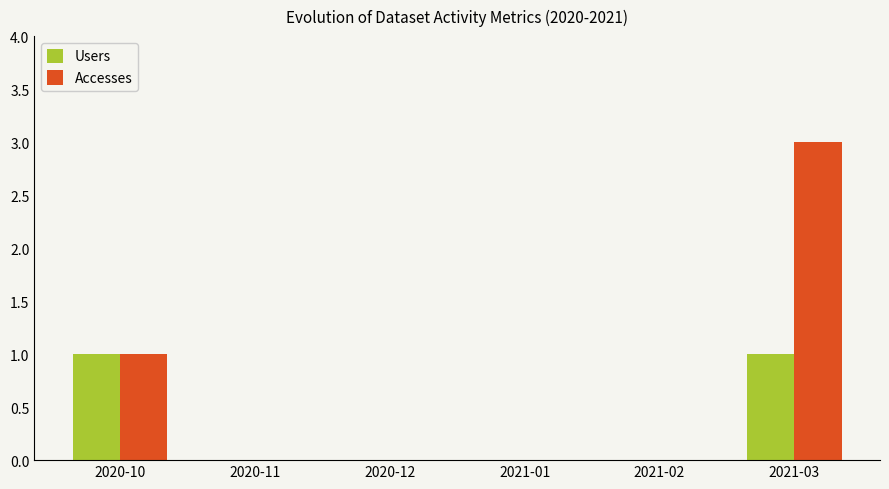

What is the sum of all Accesses values?

4